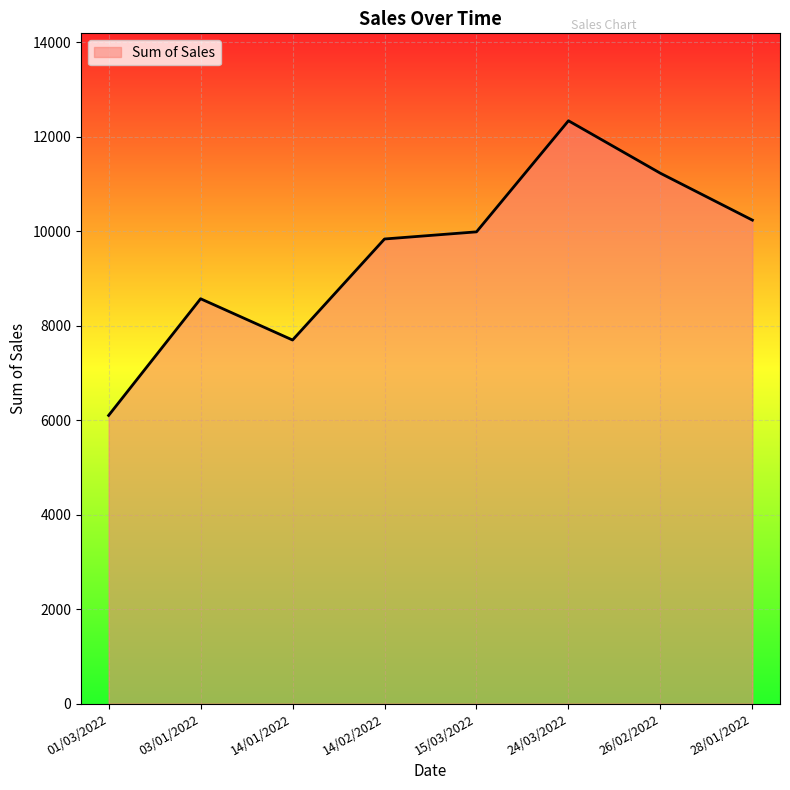

Is it true that the value at 26/02/2022 is 11223?

True